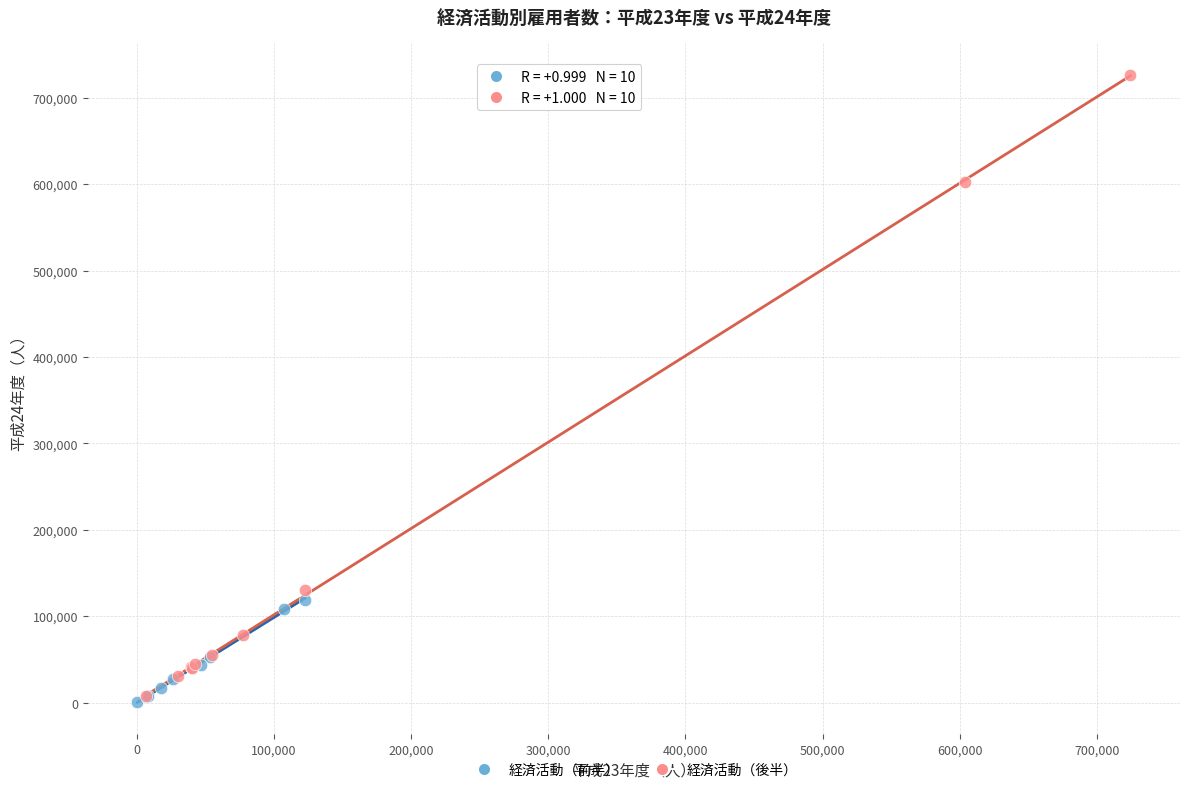

Which series contains the highest Y value?

経済活動（後半）